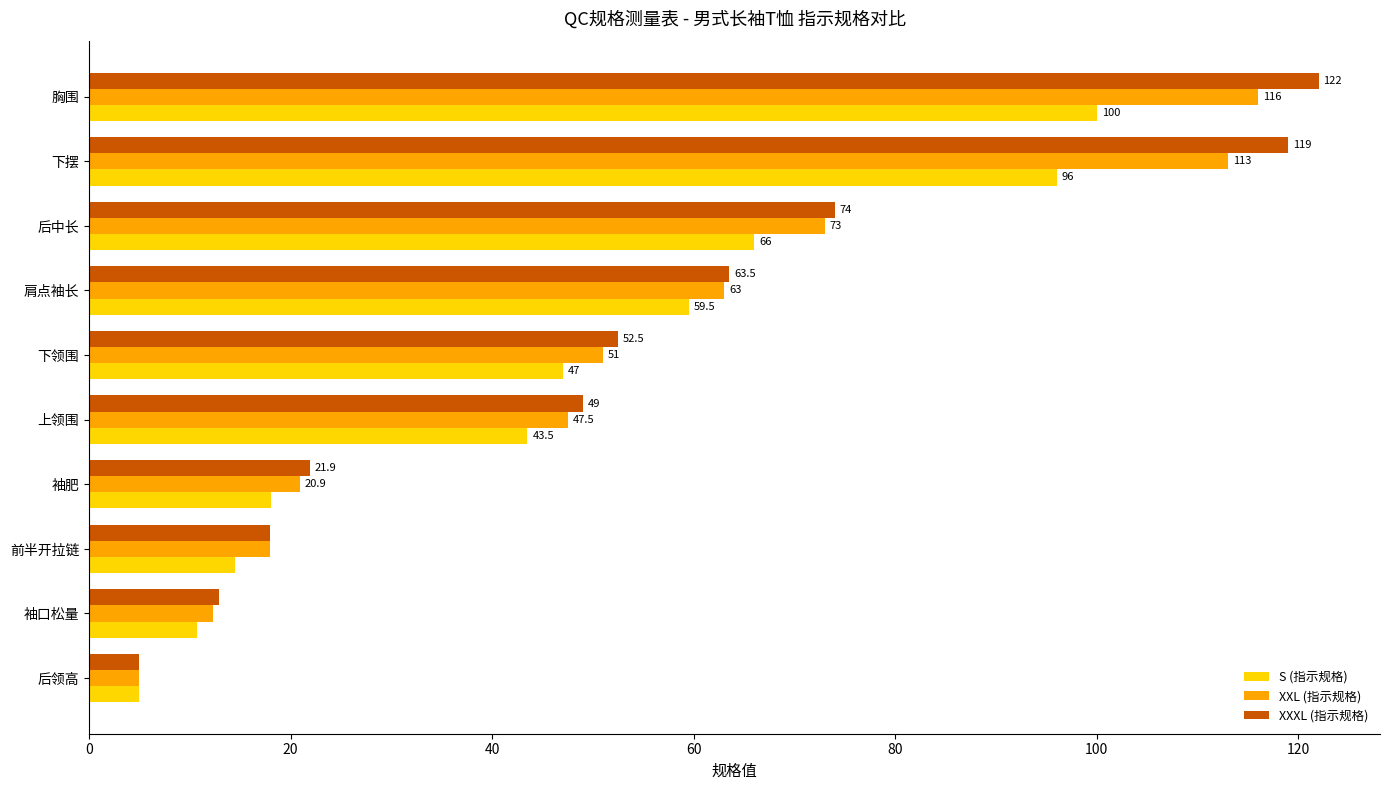

What is the average value of the XXXL (指示规格) series?

53.8